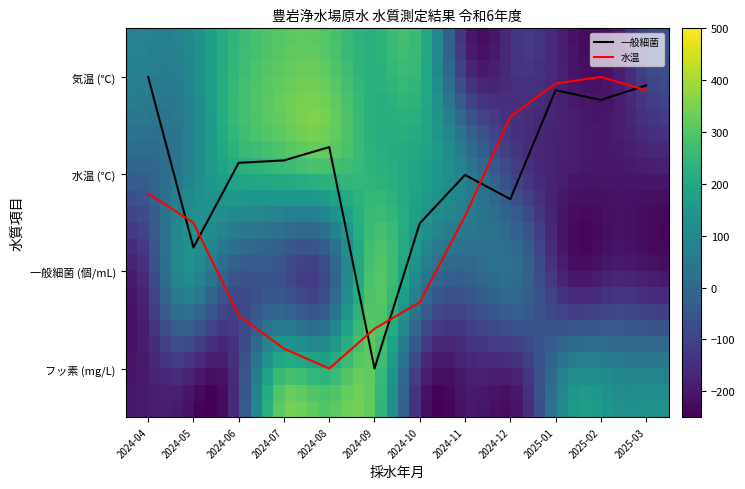

Does the chart display data point markers on the line(s)?

No